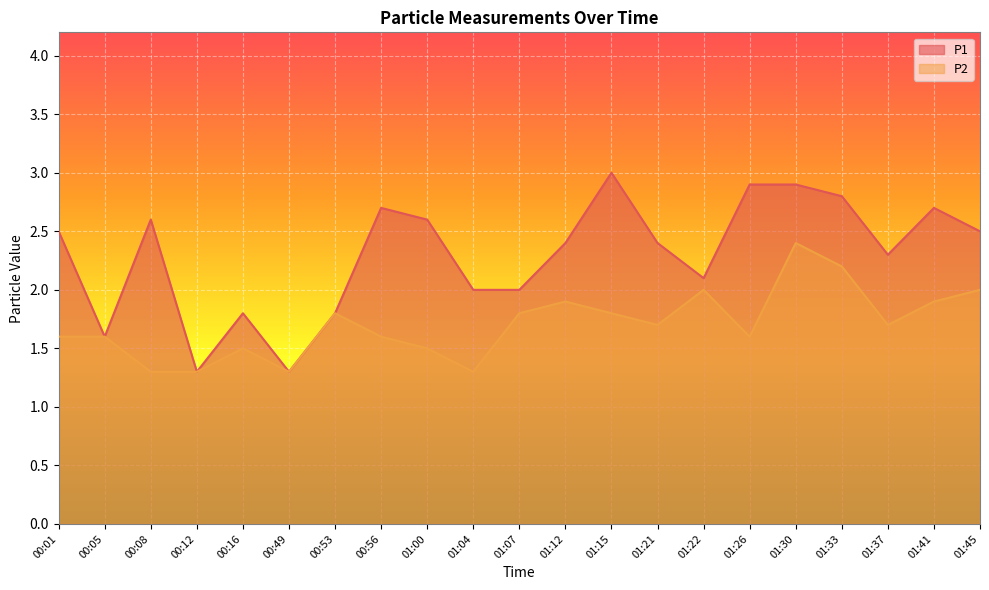

In P2, how many points are lower than both neighbors (excluding endpoints)?

5